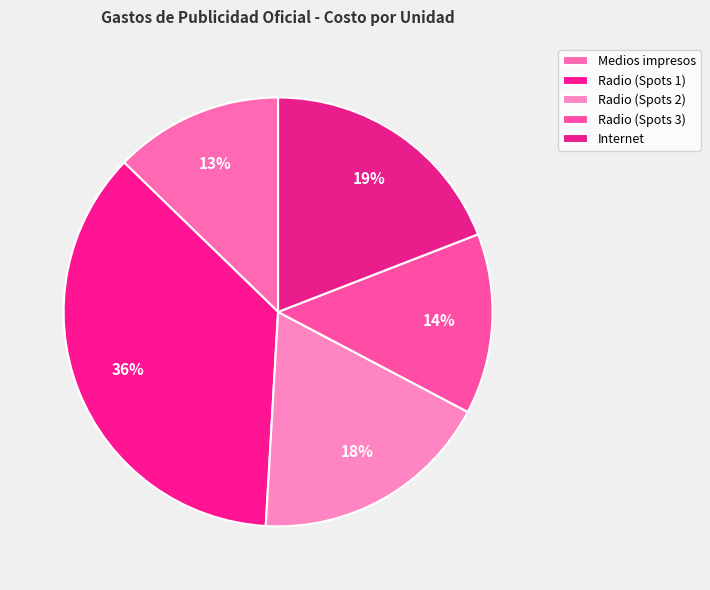

What is the change in value from Radio (Spots 2) to Internet?

+10059